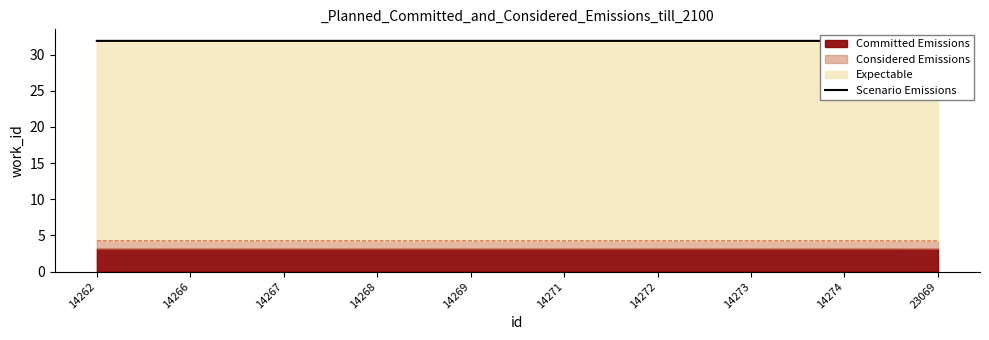

What is the approximate value at 14273?

31.9